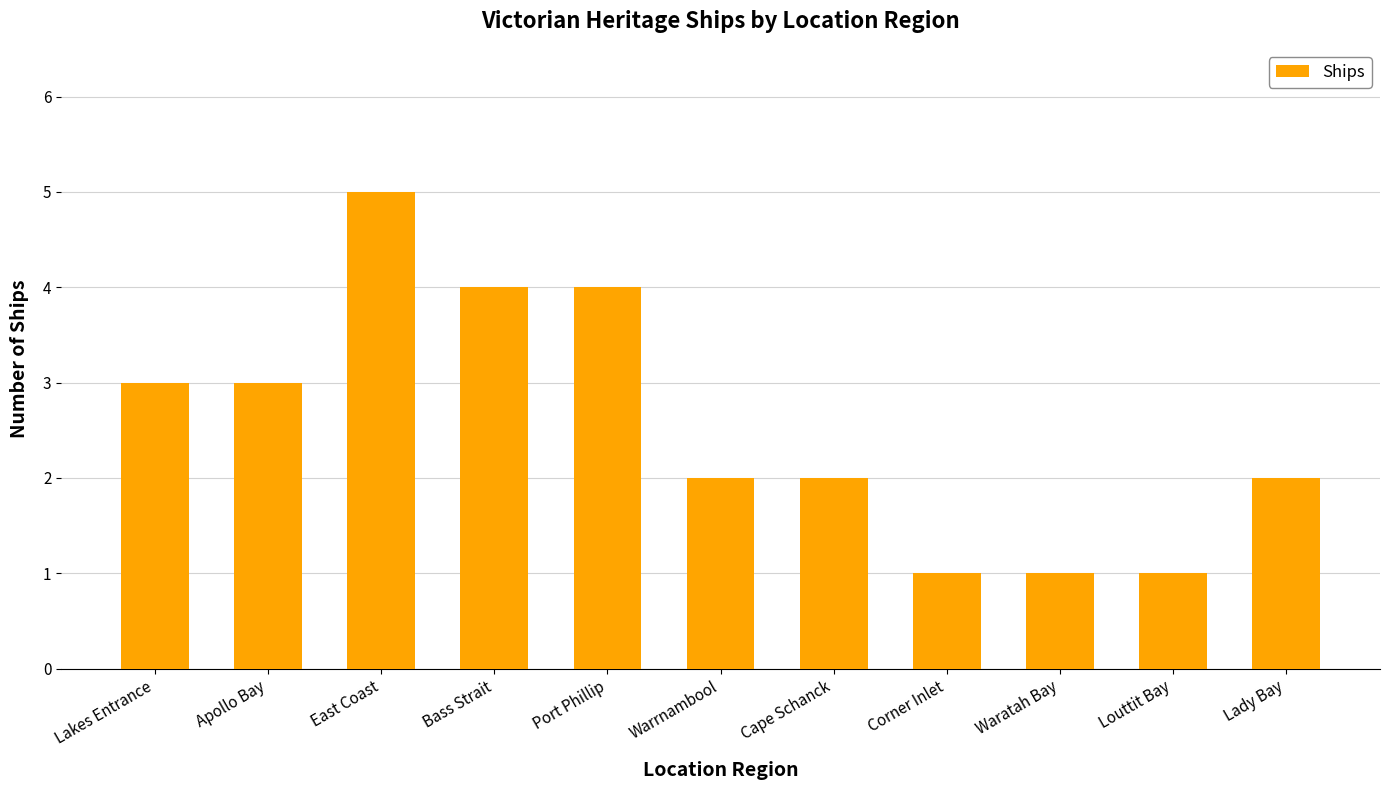

What is the sum of the values at East Coast and Waratah Bay?

6